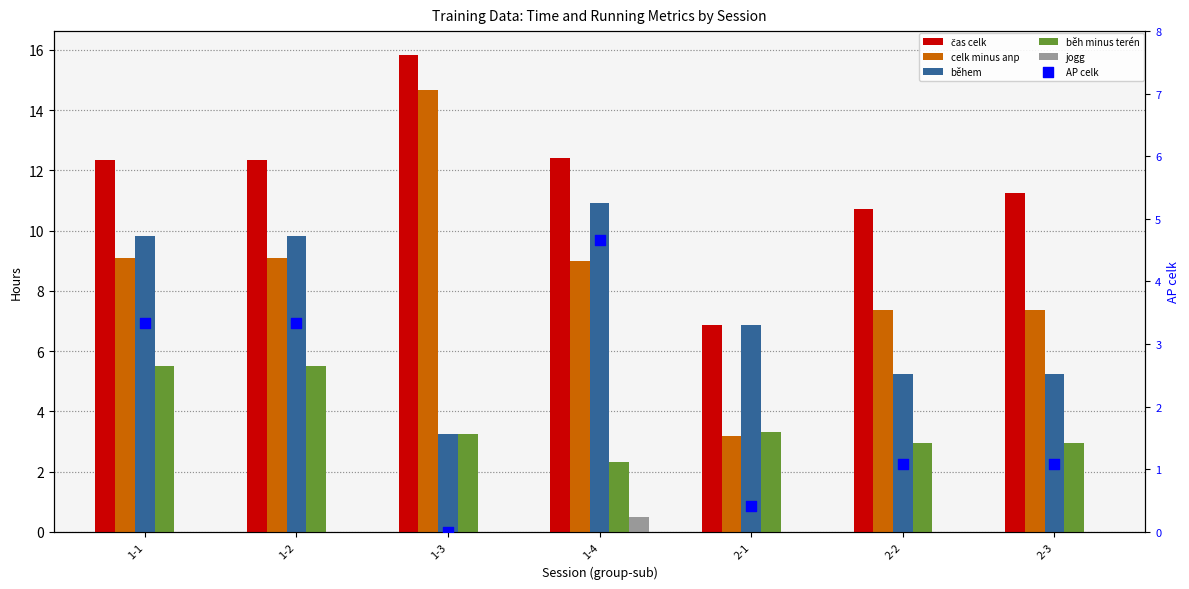

Which series has the largest total across all categories?

čas celk